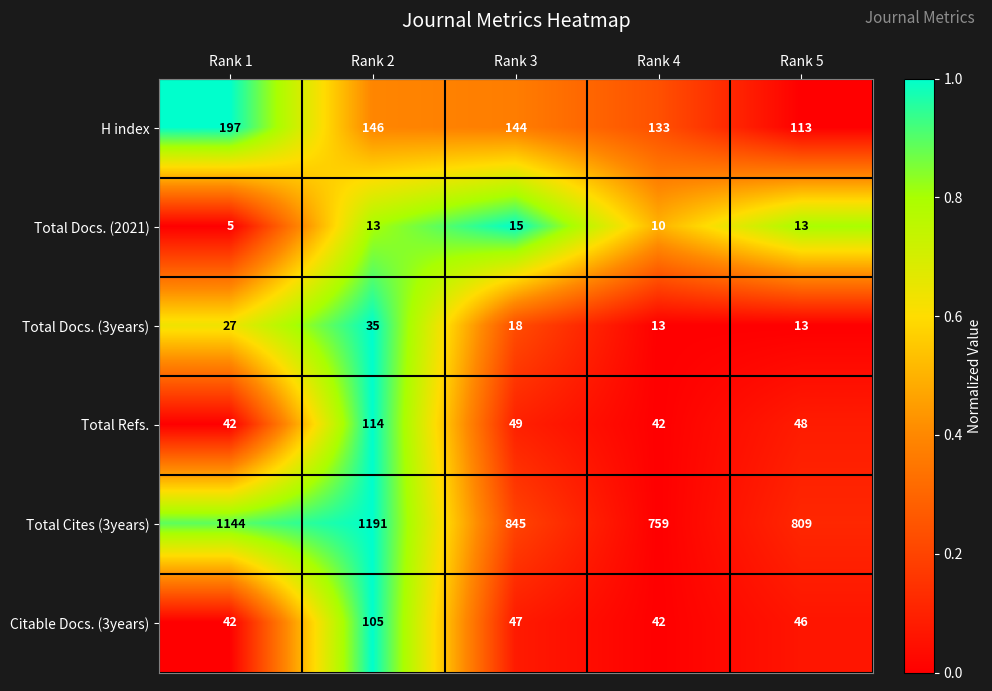

The Total Cites (3years) series shows 759 at Rank 4. True or false?

True